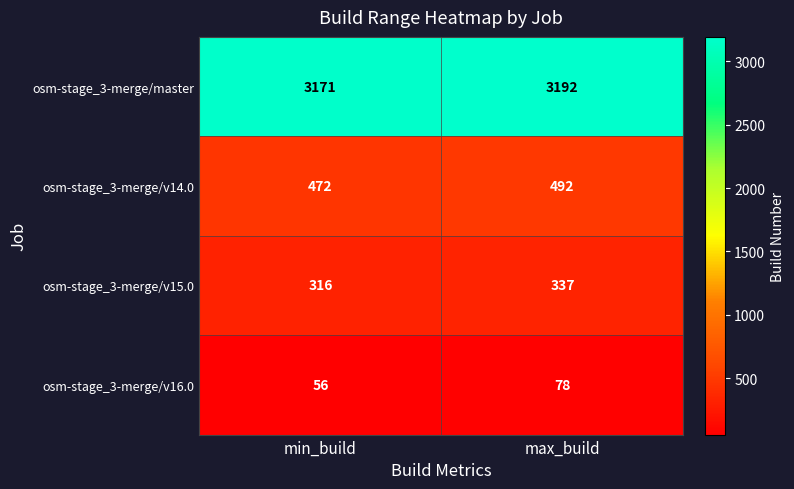

Where is osm-stage_3-merge/v15.0 nearest to the value 326?

min_build